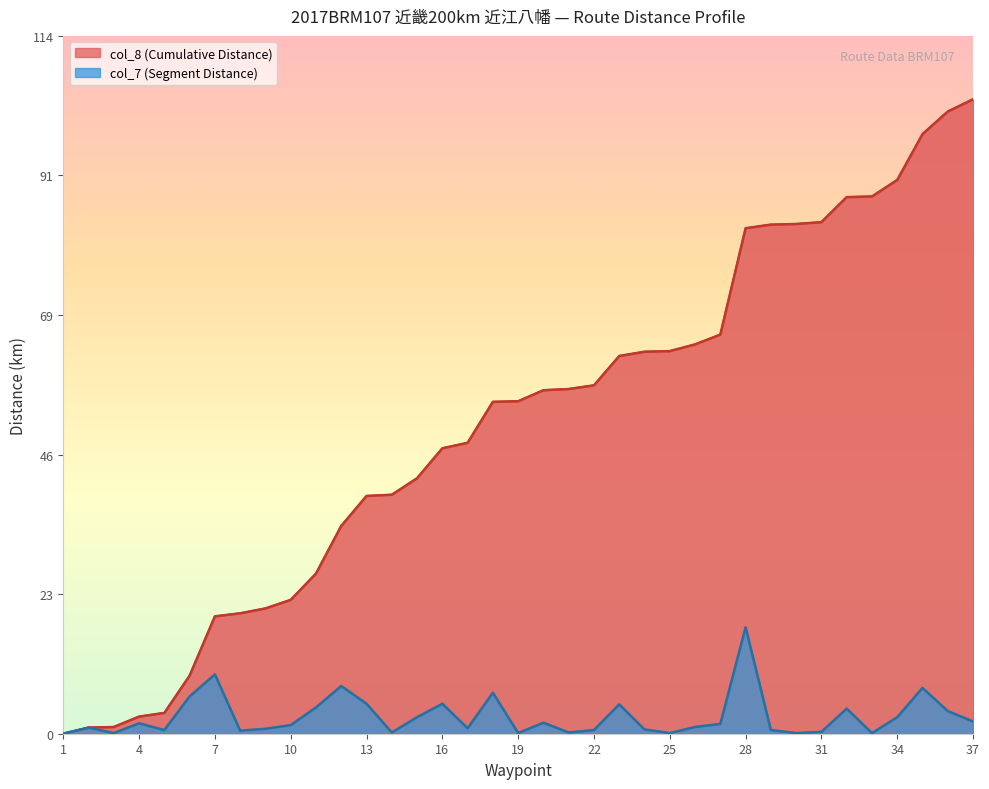

Reading left to right, what are all the values shown in this chart?

col_8 (Cumulative Distance): 1=0.0	2=1.0	3=1.1	4=2.8	5=3.4	6=9.5	7=19.2	8=19.7	9=20.5	10=21.9	11=26.2	12=34.0	13=38.9	14=39.1	15=41.8	16=46.7	17=47.6	18=54.3	19=54.4	20=56.2	21=56.4	22=57.0	23=61.8	24=62.5	25=62.6	26=63.7	27=65.3	28=82.7	29=83.3	30=83.4	31=83.7	32=87.8	33=87.9	34=90.6	35=98.1	36=101.8	37=103.8
col_7 (Segment Distance): 1=0.0	2=1.0	3=0.1	4=1.7	5=0.6	6=6.1	7=9.7	8=0.5	9=0.8	10=1.4	11=4.3	12=7.8	13=4.9	14=0.2	15=2.7	16=4.9	17=0.9	18=6.7	19=0.1	20=1.8	21=0.2	22=0.6	23=4.8	24=0.7	25=0.1	26=1.1	27=1.6	28=17.4	29=0.6	30=0.1	31=0.3	32=4.1	33=0.1	34=2.7	35=7.5	36=3.7	37=2.0